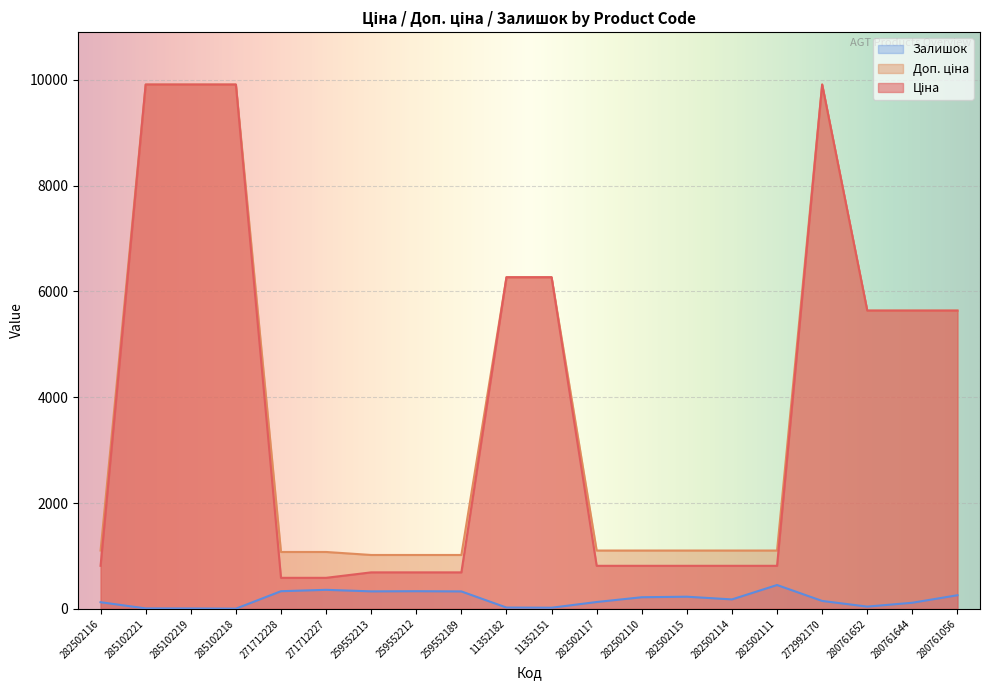

True or false: Ціна and Доп. ціна intersect in this chart.

False